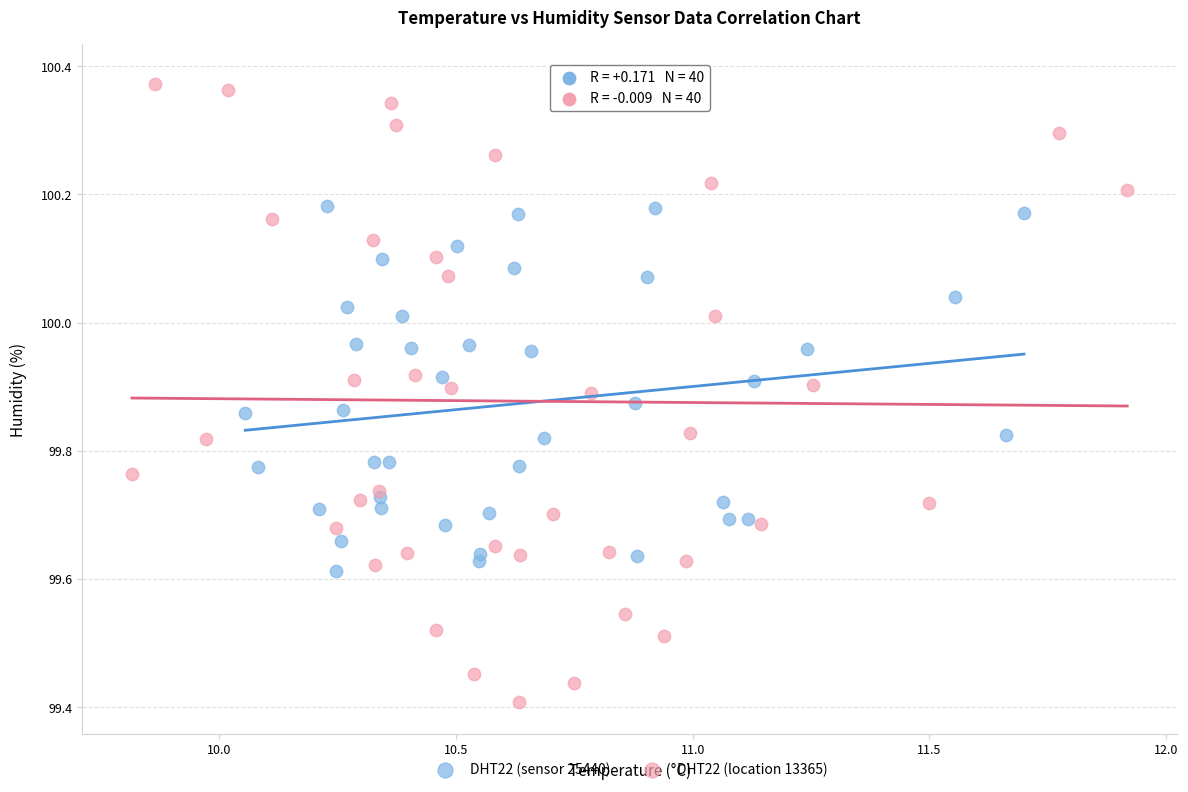

Which series reaches the maximum Y coordinate?

DHT22 (location 13365)